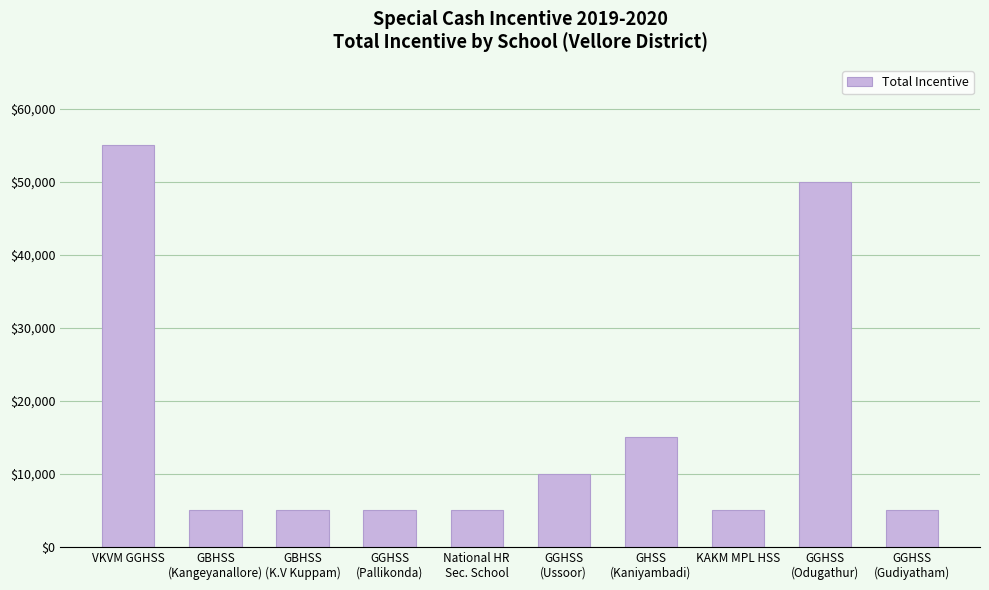

What is the value of the 4th bar from the left?

5000